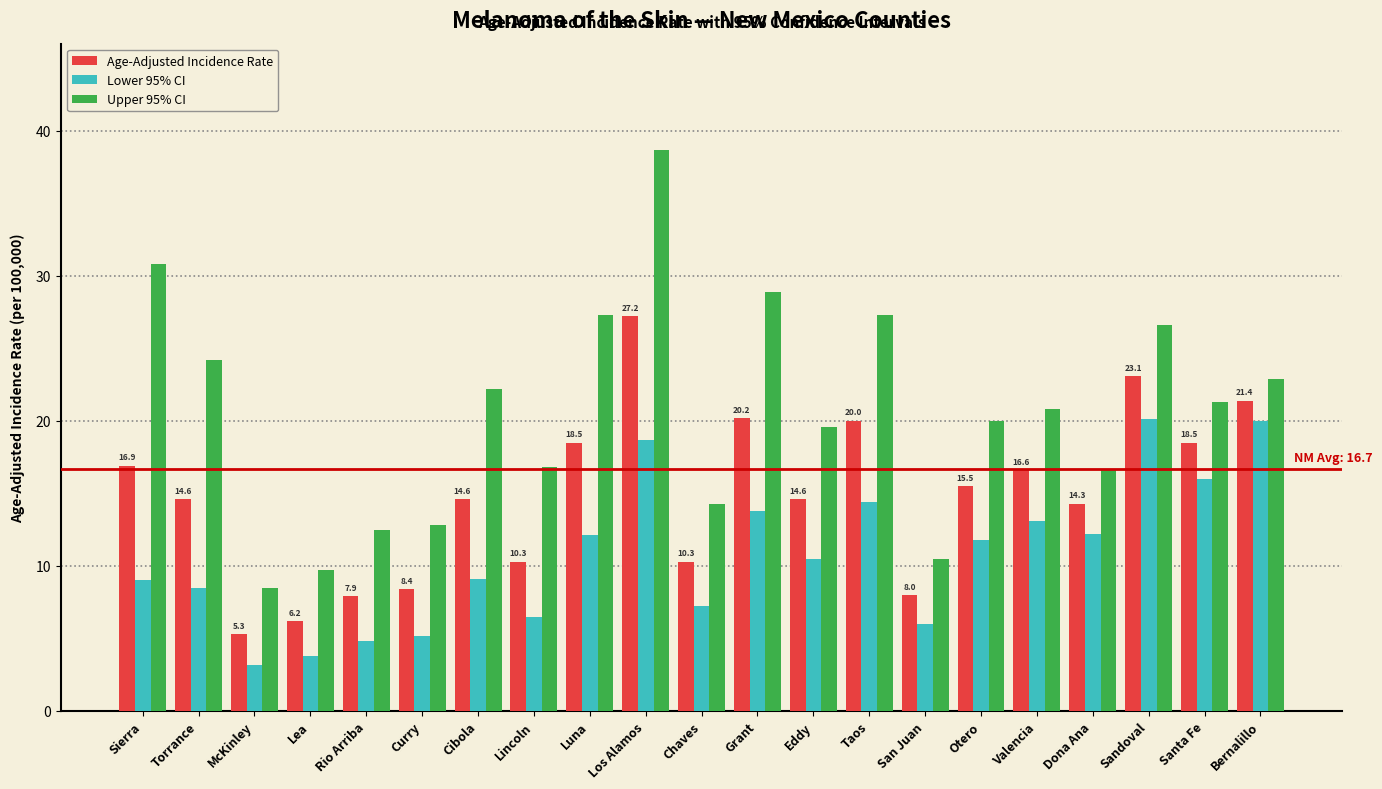

Where does the Lower 95% CI series first go above 10?

Luna